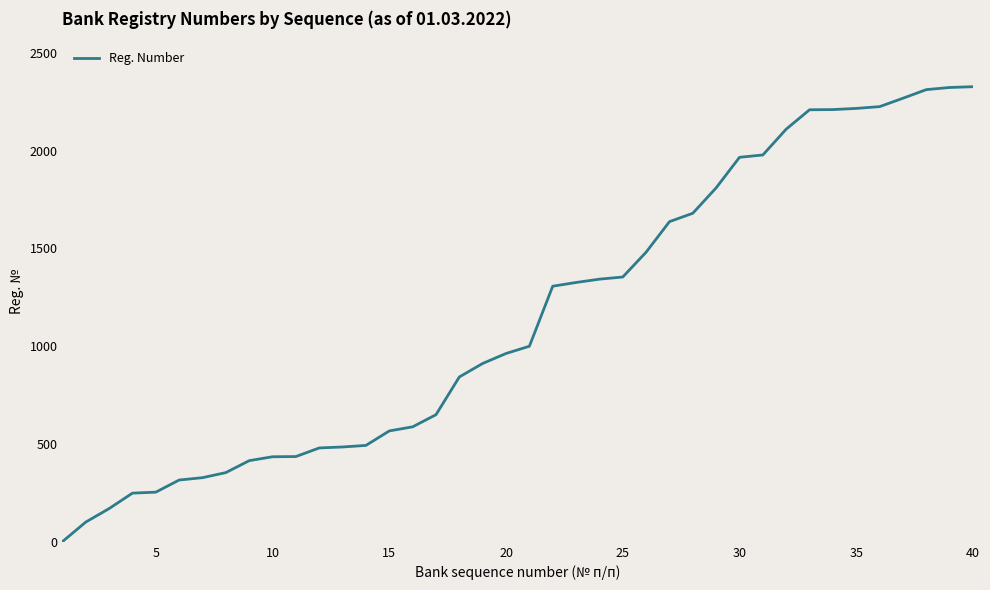

What is the difference between the maximum and minimum values?

2326